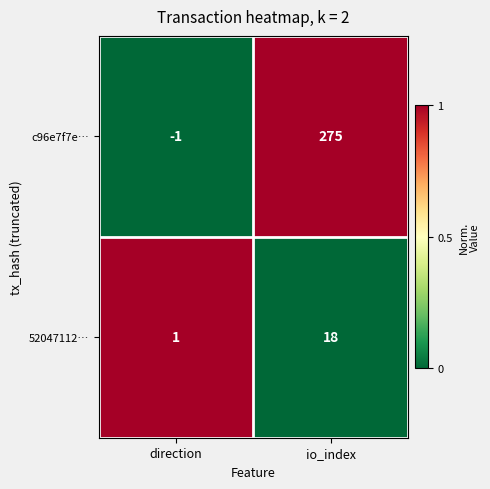

At which label is 52047112… closest to 9?

direction